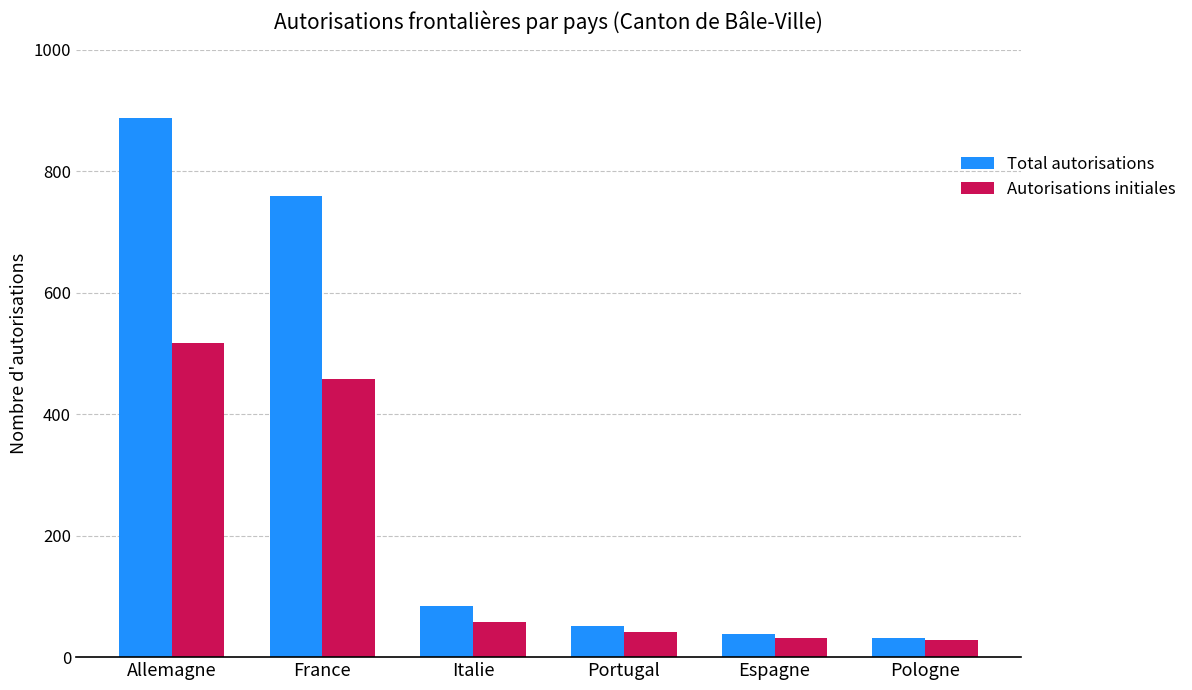

At which category is the sum across all series the highest?

Allemagne